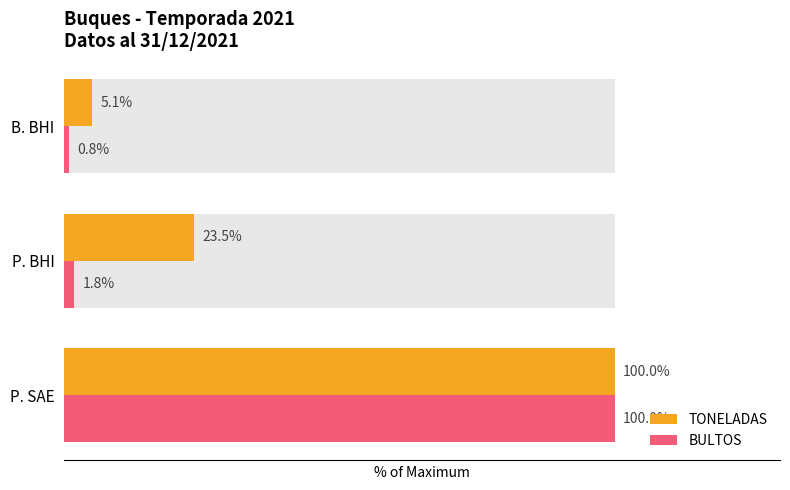

Rank the series by their average value, from highest to lowest.

TONELADAS, BULTOS